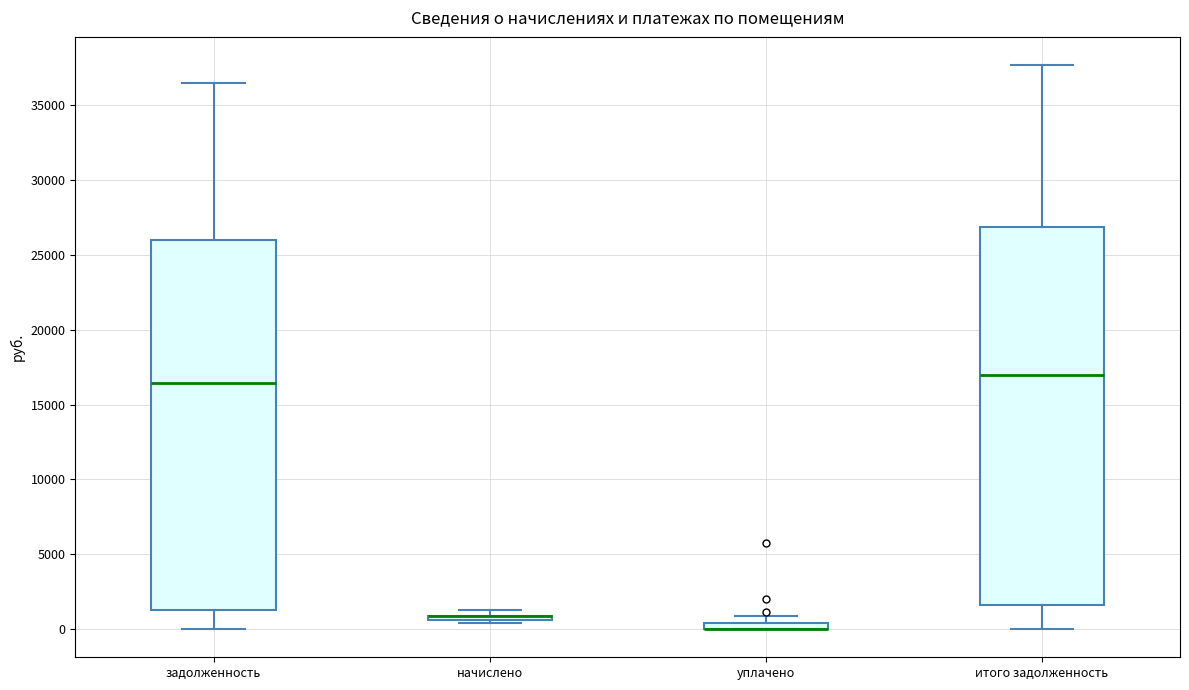

Where is the upper edge of the box for задолженность on the y-axis? The values are not printed on the chart, so give them approximately, as read against the axis.

26000